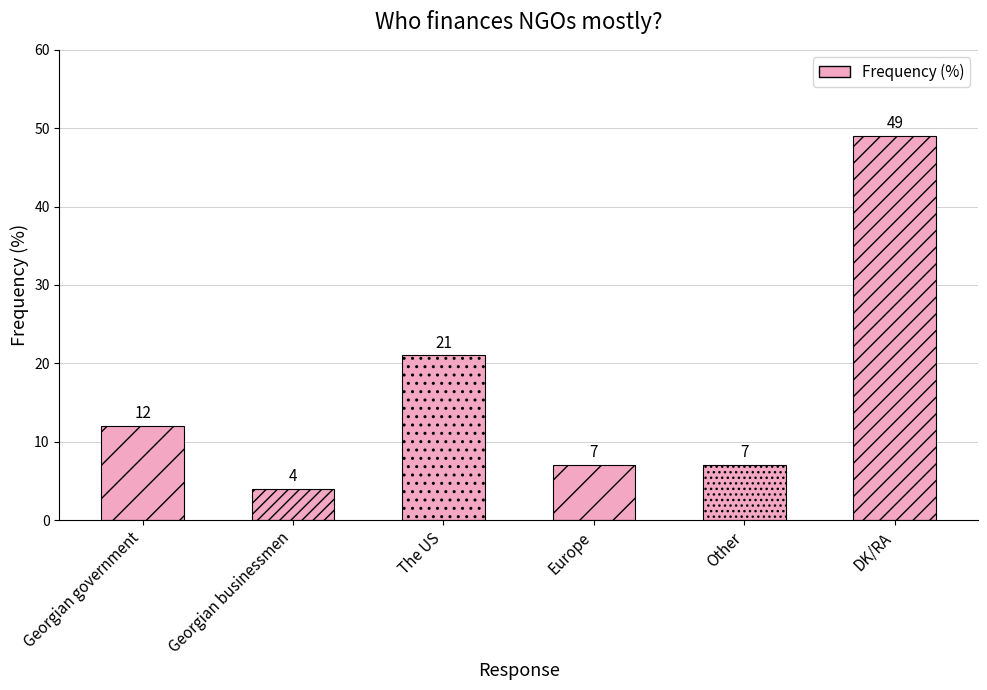

Is it true that the value at DK/RA is 49?

True